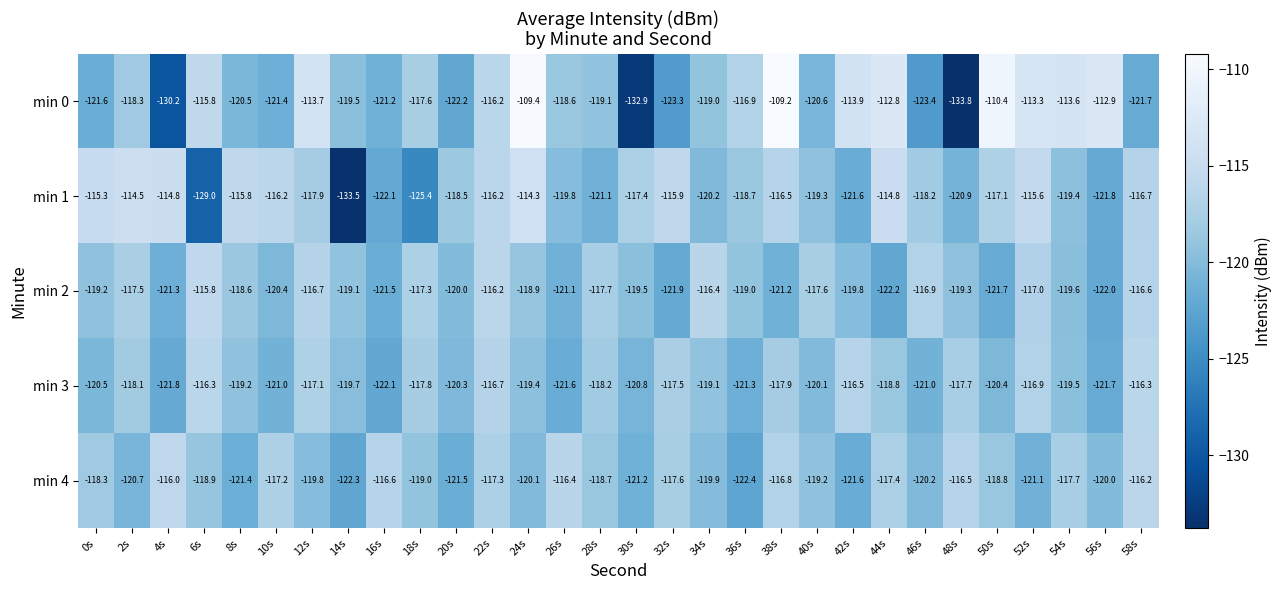

What is the sum of all min 2 values?

-3572.0